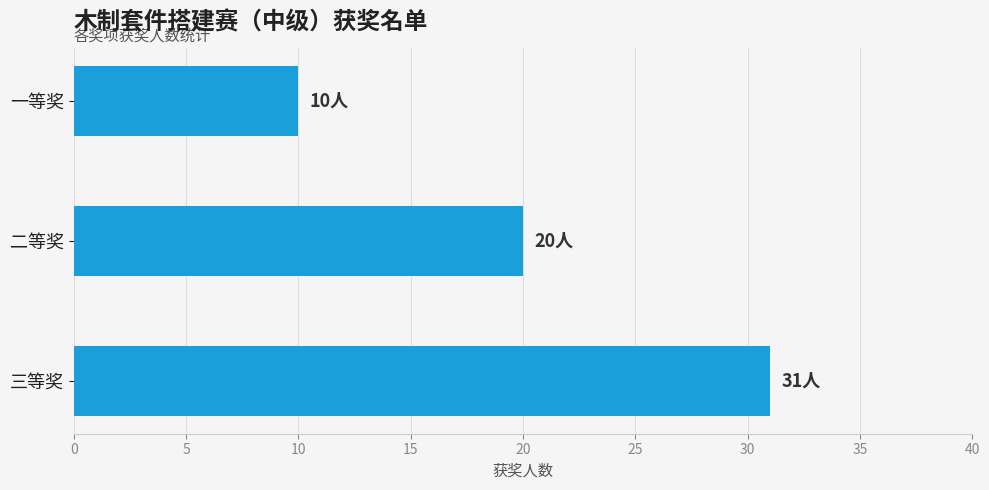

What is the maximum value shown in the chart?

31